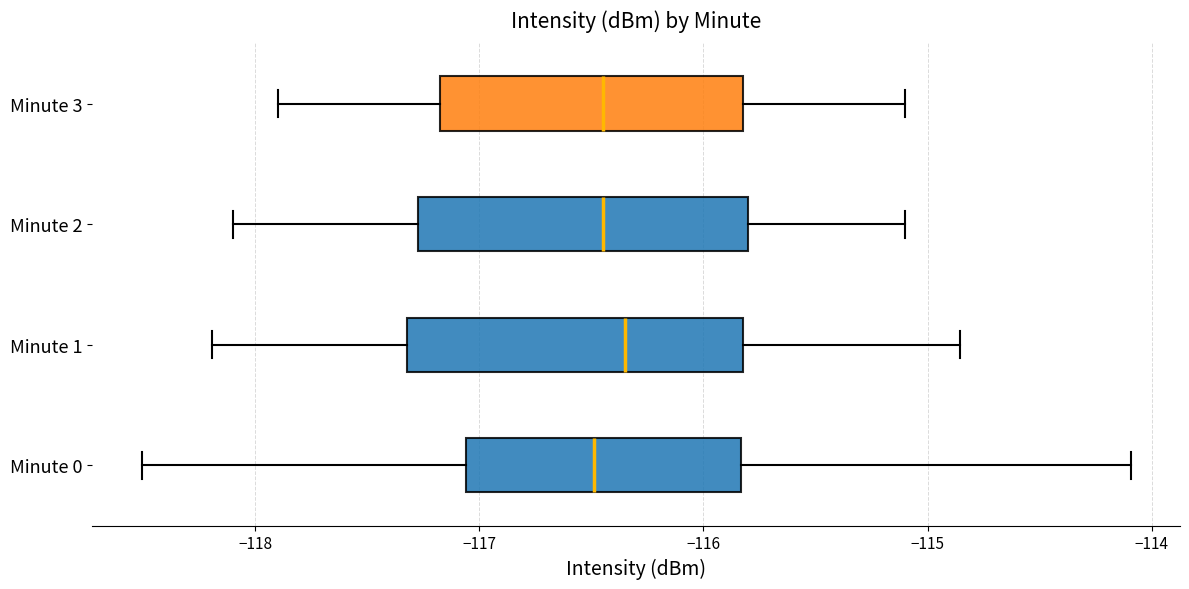

Reading bottom to top, read every box against the x-axis: the position of its median line, the range the box covers, and the ends of its whiskers. The values are not printed on the chart, so give them approximately, as read against the axis.

Minute 0: median -116.5, box -117.1 to -115.8, whiskers -118.5 to -114.1
Minute 1: median -116.3, box -117.3 to -115.8, whiskers -118.2 to -114.9
Minute 2: median -116.4, box -117.3 to -115.8, whiskers -118.1 to -115.1
Minute 3: median -116.4, box -117.2 to -115.8, whiskers -117.9 to -115.1